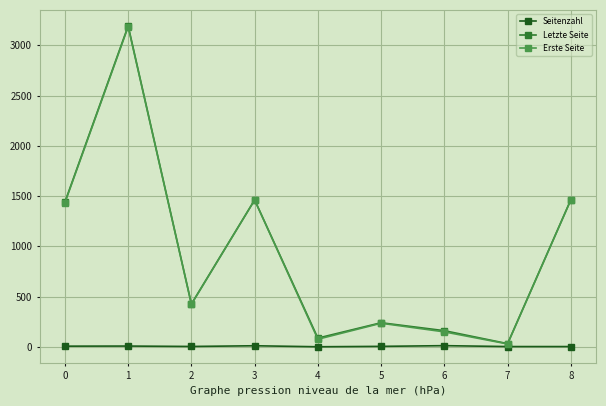

Between 1 and 5, which series saw the biggest shift?

Letzte Seite